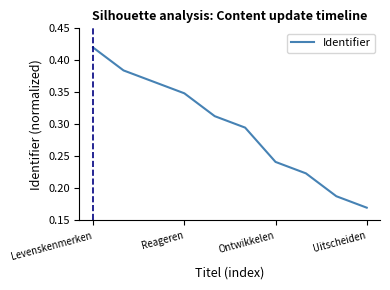

Which label corresponds to the smallest value in the chart?

Uitscheiden